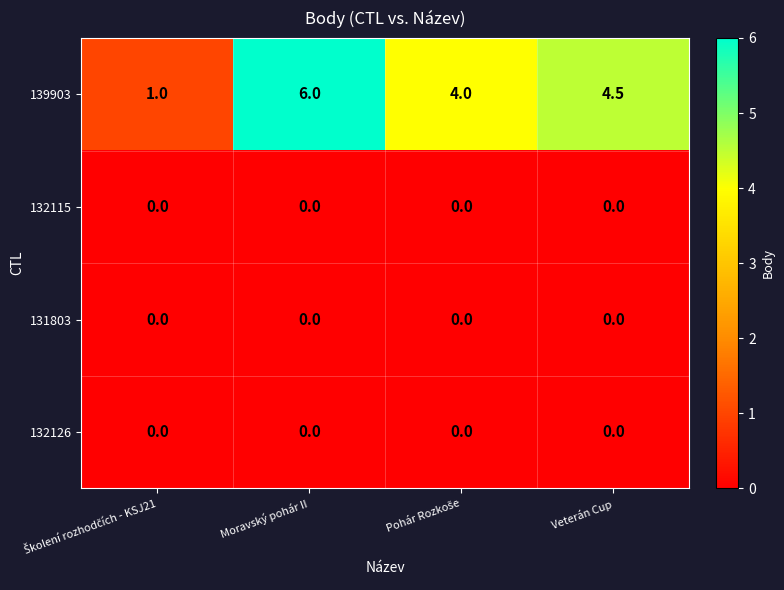

Between Moravský pohár II and Veterán Cup, which series saw the biggest shift?

139903